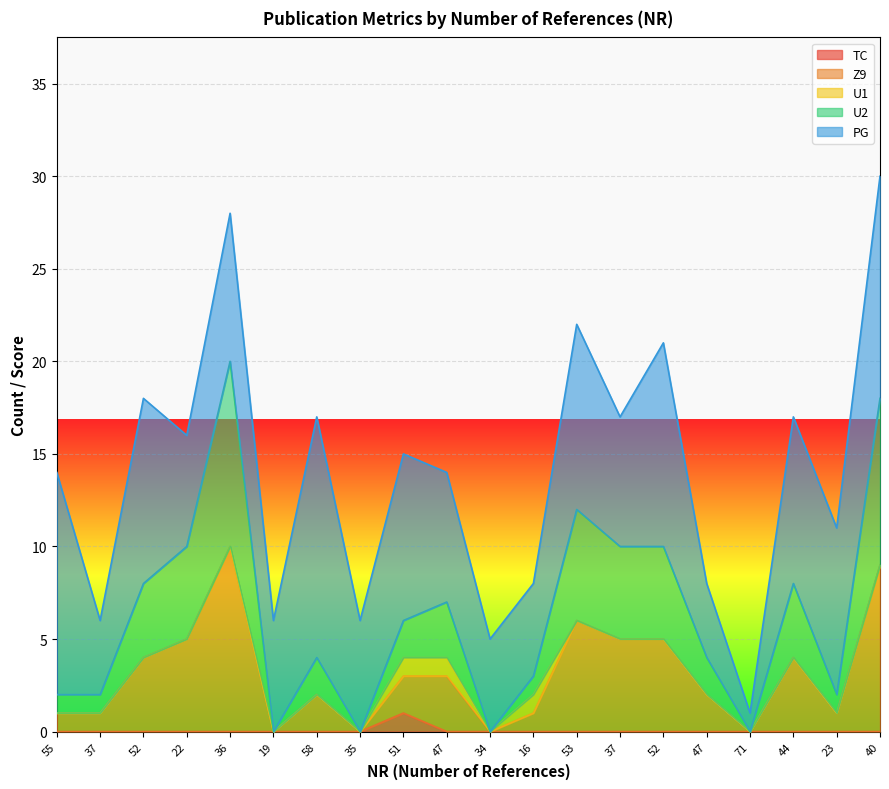

Is the value of TC at 47 greater than the value of Z9 at 55?

No